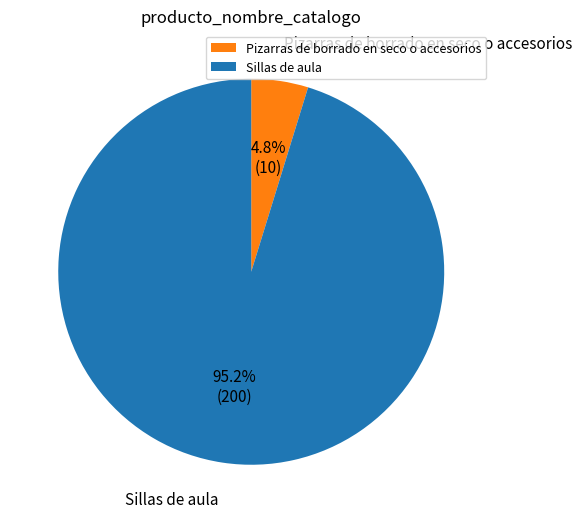

To the nearest percent, what is the difference between the Pizarras de borrado en seco o accesorios and Sillas de aula slice percentages?

90%